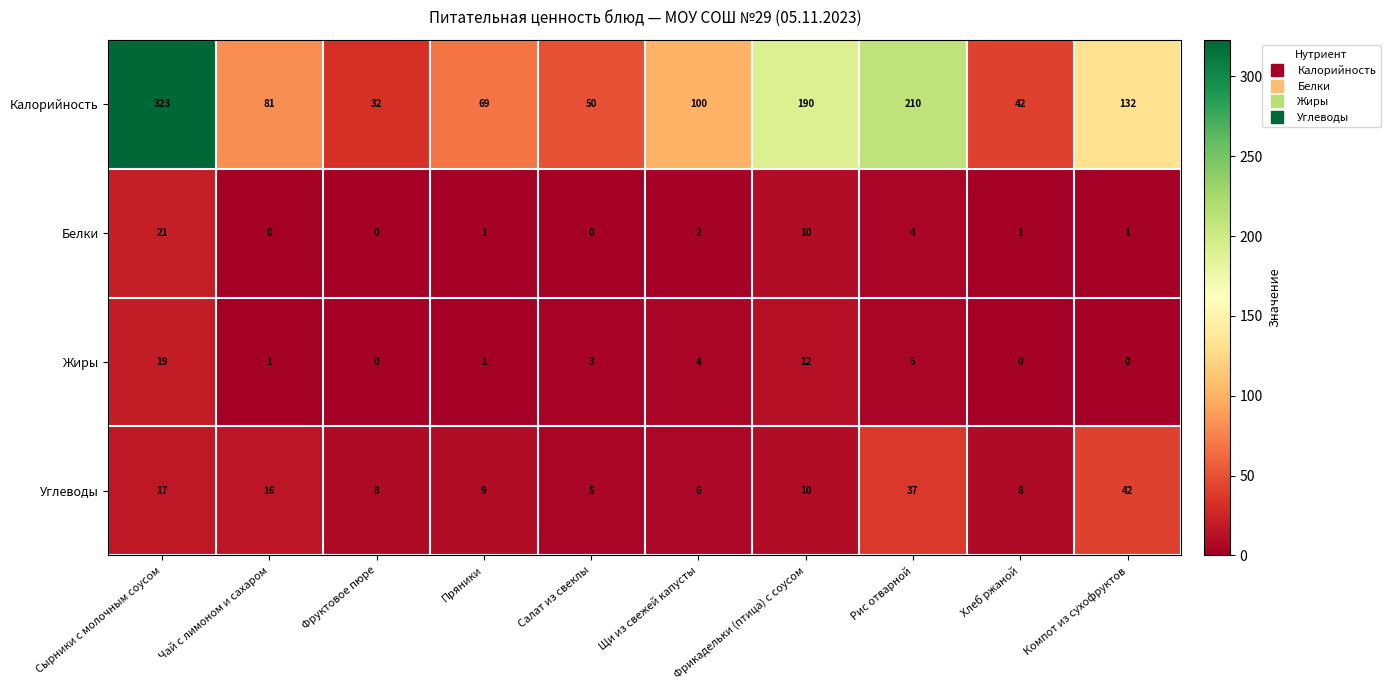

How many data points in Углеводы are less than 10?

5